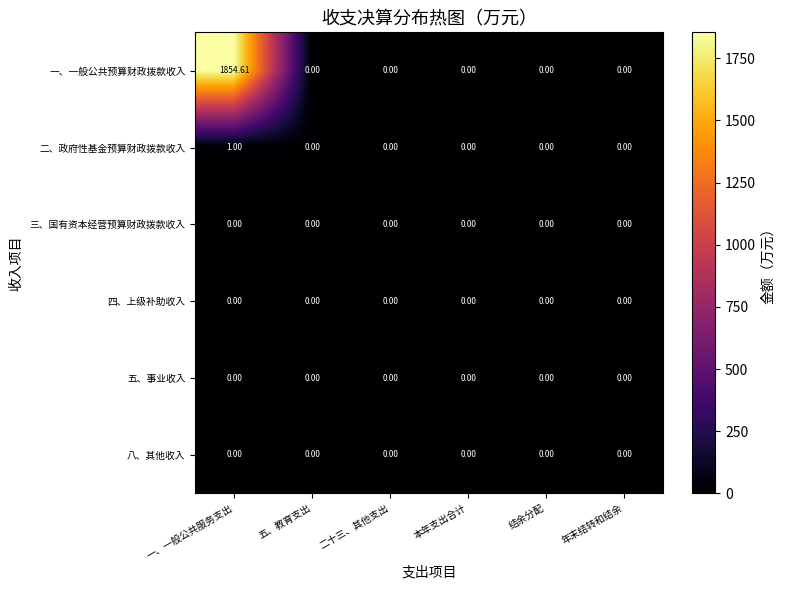

Which series changed the most between 一、一般公共服务支出 and 年末结转和结余?

一、一般公共预算财政拨款收入